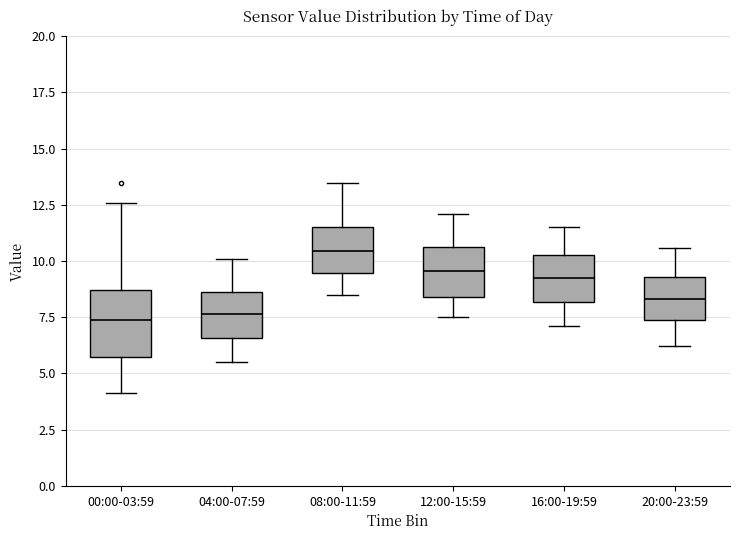

Reading left to right, transcribe this box plot: for each box, give where its median line is, the range the box spans, and where its two whiskers end, as read against the y-axis. The values are not printed on the chart, so give them approximately, as read against the axis.

00:00-03:59: median 7.5, box 5.5 to 8.5, whiskers 4.0 to 12.5
04:00-07:59: median 7.5, box 6.5 to 8.5, whiskers 5.5 to 10.0
08:00-11:59: median 10.5, box 9.5 to 11.5, whiskers 8.5 to 13.5
12:00-15:59: median 9.5, box 8.5 to 10.5, whiskers 7.5 to 12.0
16:00-19:59: median 9.5, box 8.0 to 10.5, whiskers 7.0 to 11.5
20:00-23:59: median 8.5, box 7.5 to 9.5, whiskers 6.0 to 10.5